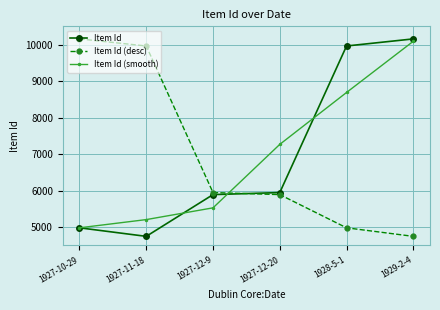

What is the greatest value displayed?

10156.0